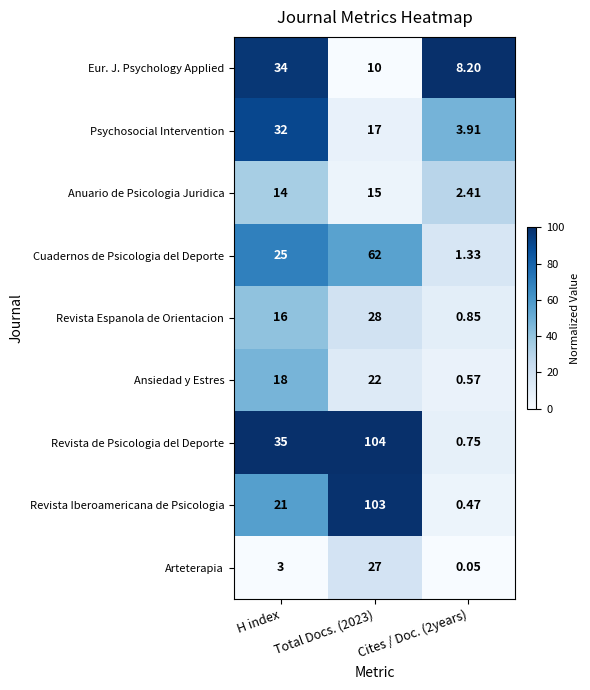

Which series has the largest total across all categories?

Revista de Psicologia del Deporte